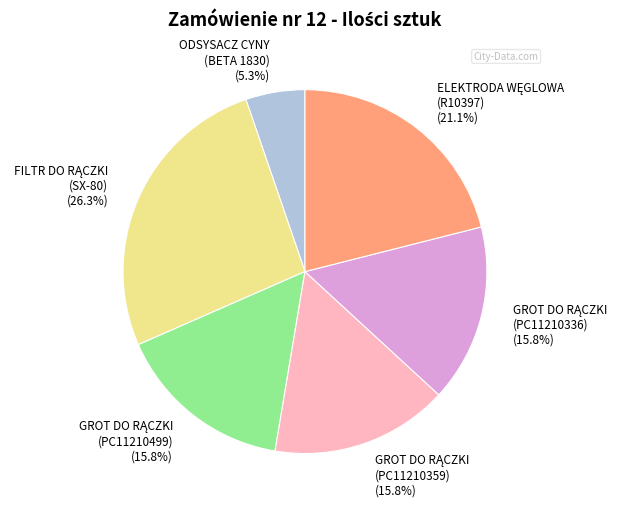

Is there any slice that represents more than half of the pie?

No